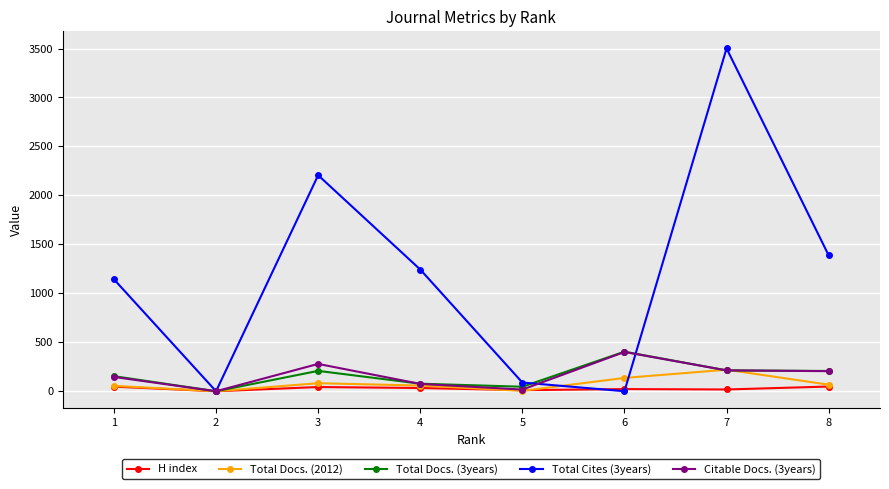

The value of Total Cites (3years) at 6 is 0. True or false?

True